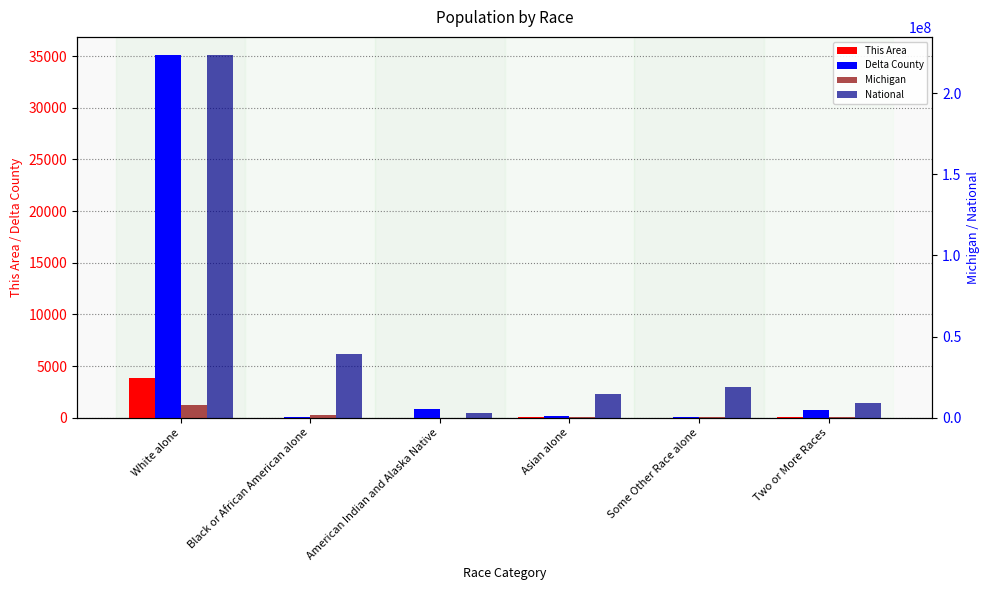

List the series in order of their peak value, lowest first.

This Area, Delta County, Michigan, National